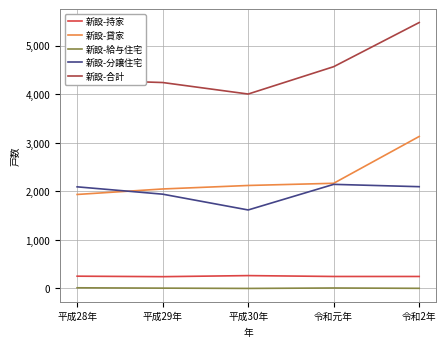

What is the total value across all series at 令和元年?

9130